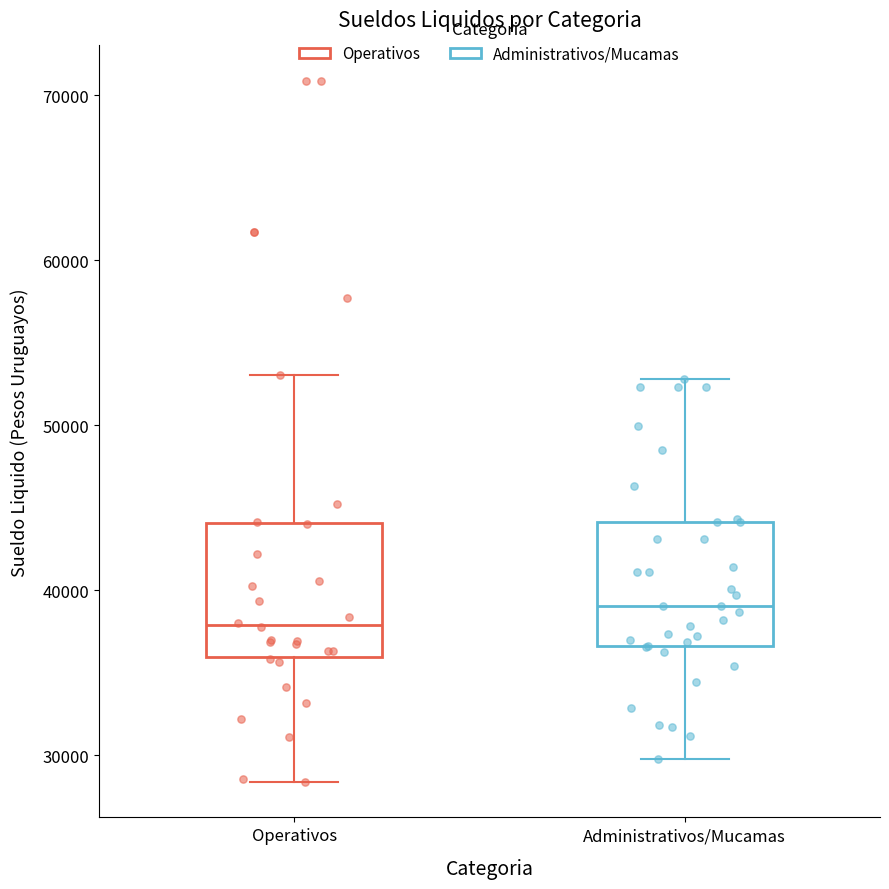

Reading left to right, read every box against the y-axis: the position of its median line, the range the box covers, and the ends of its whiskers. The values are not printed on the chart, so give them approximately, as read against the axis.

Operativos: median 38000, box 36000 to 44000, whiskers 28000 to 53000
Administrativos/Mucamas: median 39000, box 37000 to 44000, whiskers 30000 to 53000